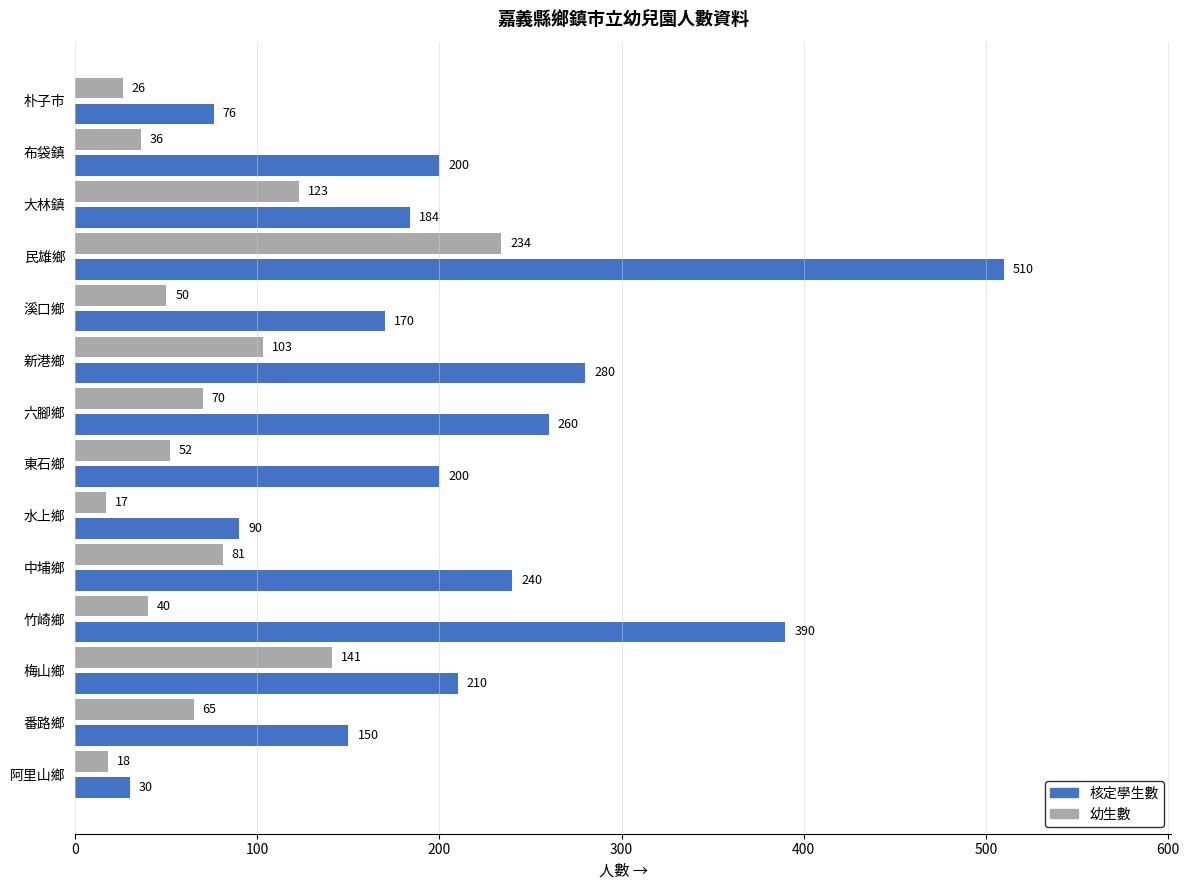

The value of 幼生數 at 竹崎鄉 is 21. True or false?

False